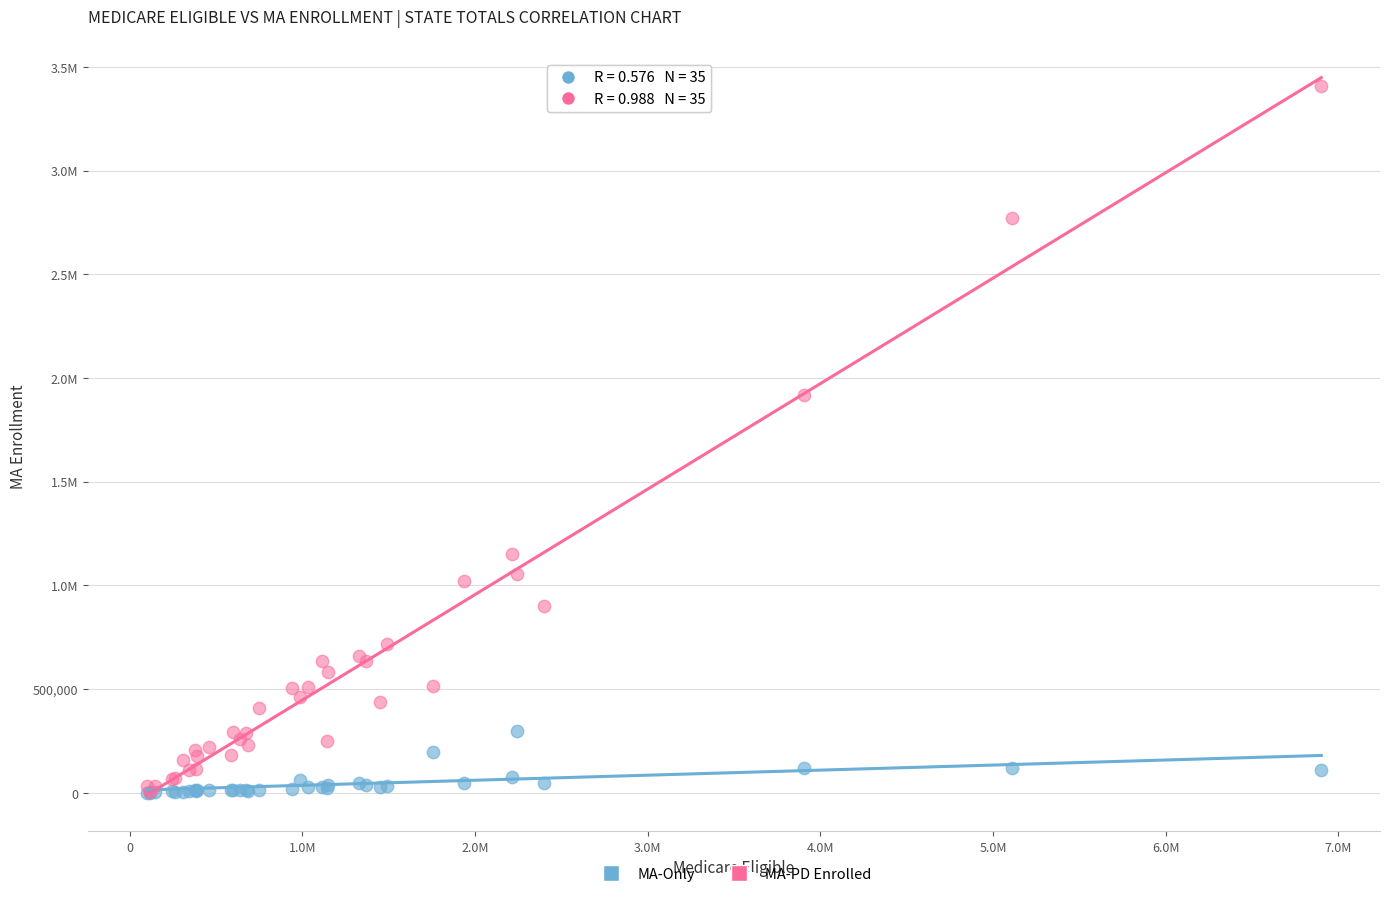

What are all the series names shown in the legend?

MA-Only, MA-PD Enrolled